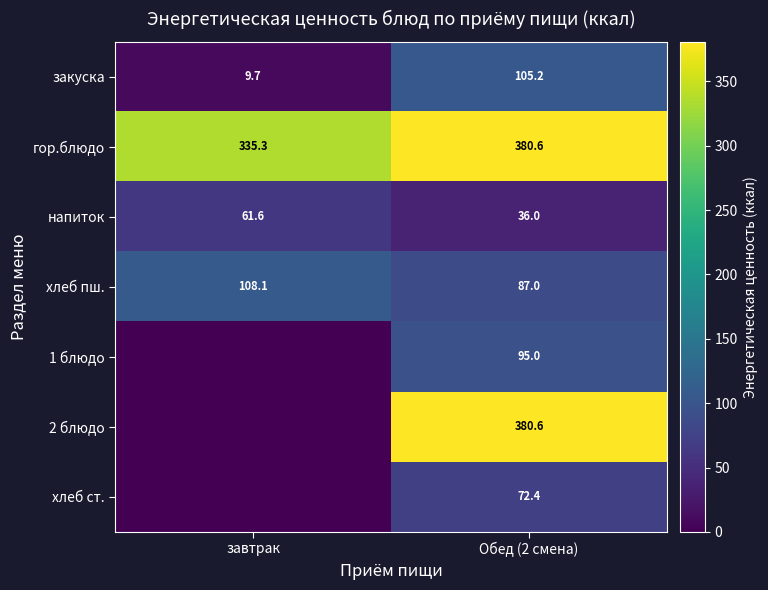

The value of гор.блюдо at Обед (2 смена) is 380.6. True or false?

True